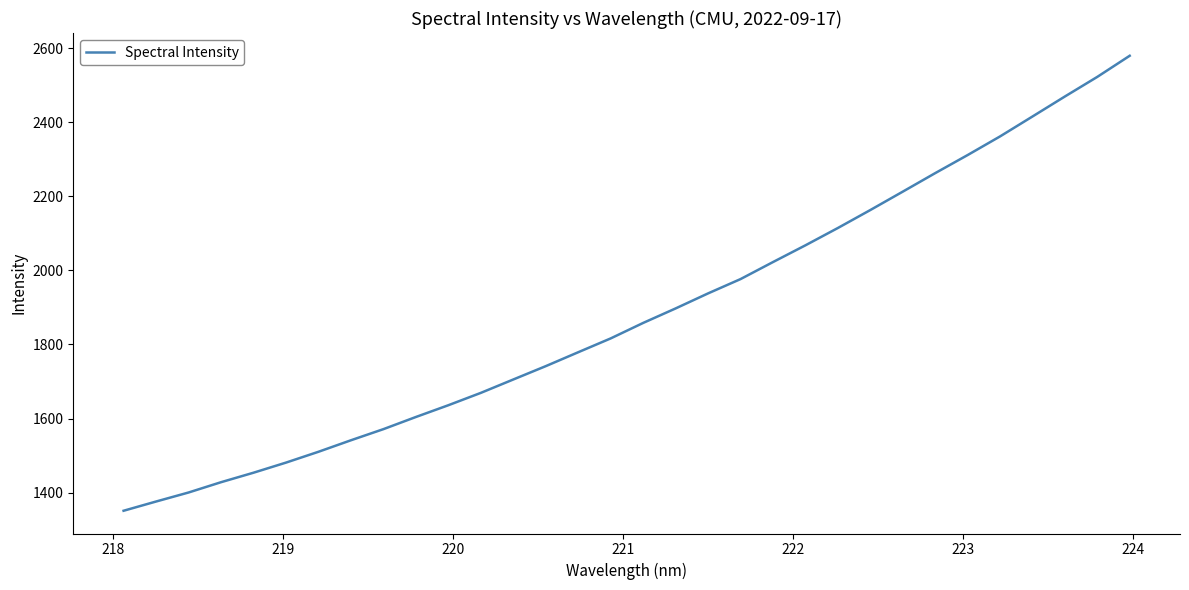

What is the difference between the maximum and minimum values?

1228.1